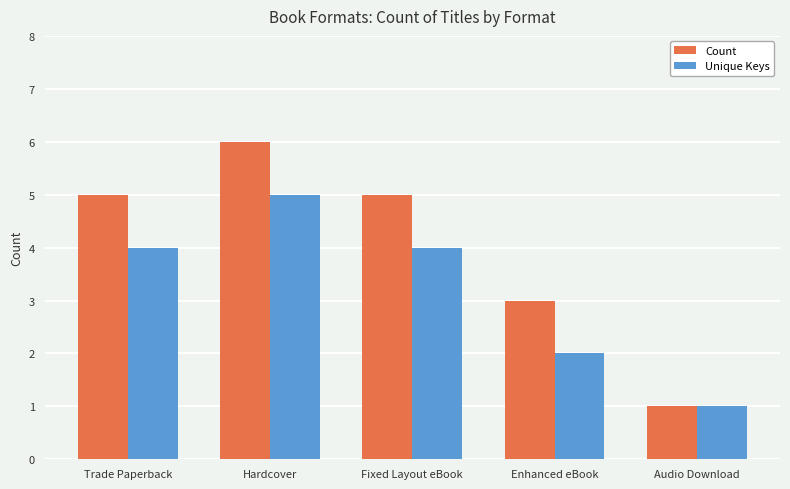

Reading left to right, list all the values displayed in this chart.

Count: Trade Paperback=5	Hardcover=6	Fixed Layout eBook=5	Enhanced eBook=3	Audio Download=1
Unique Keys: Trade Paperback=4	Hardcover=5	Fixed Layout eBook=4	Enhanced eBook=2	Audio Download=1